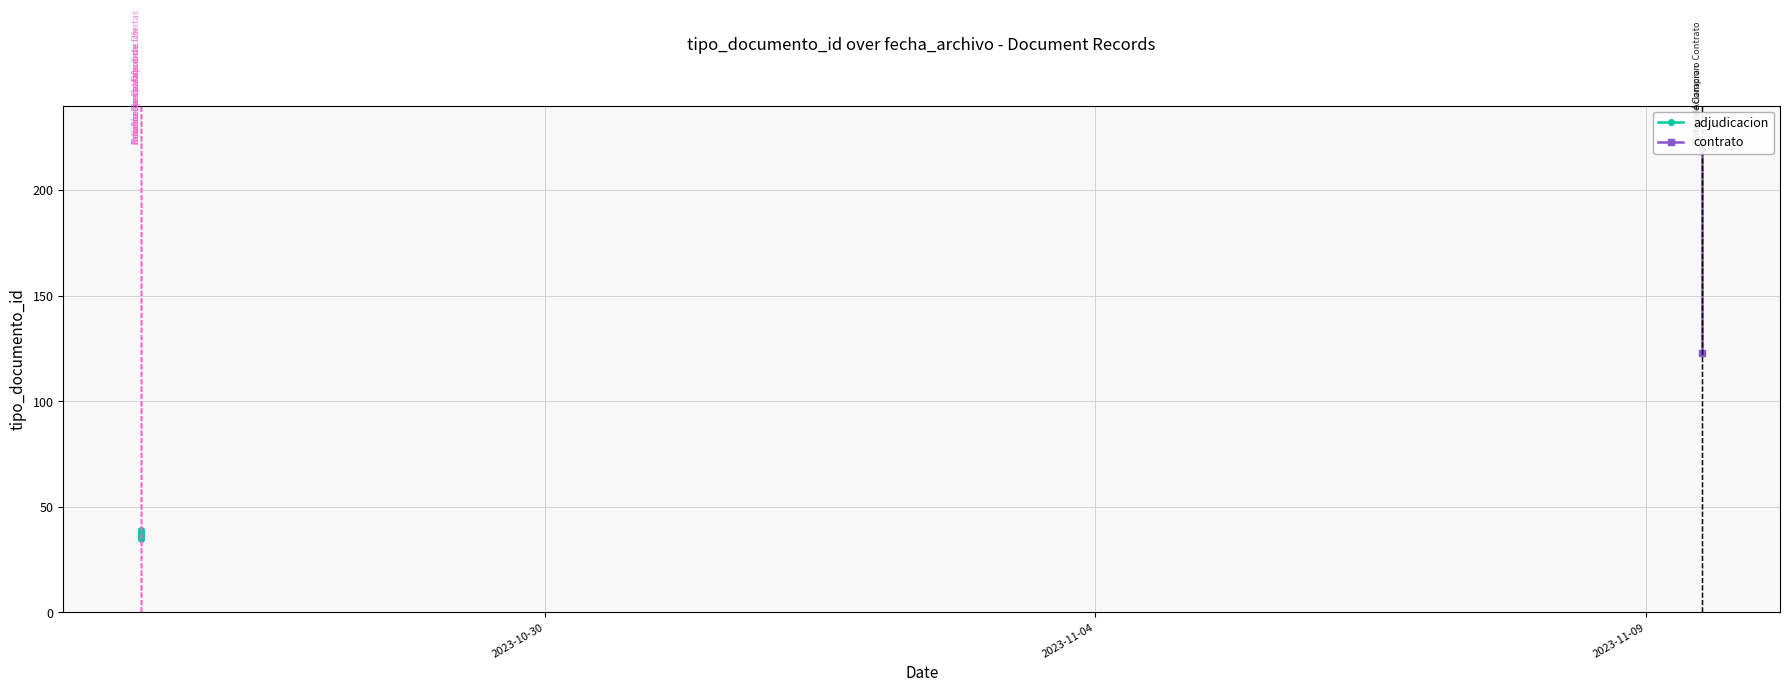

How many interior local peaks (higher than both neighbors) does the data have?

3